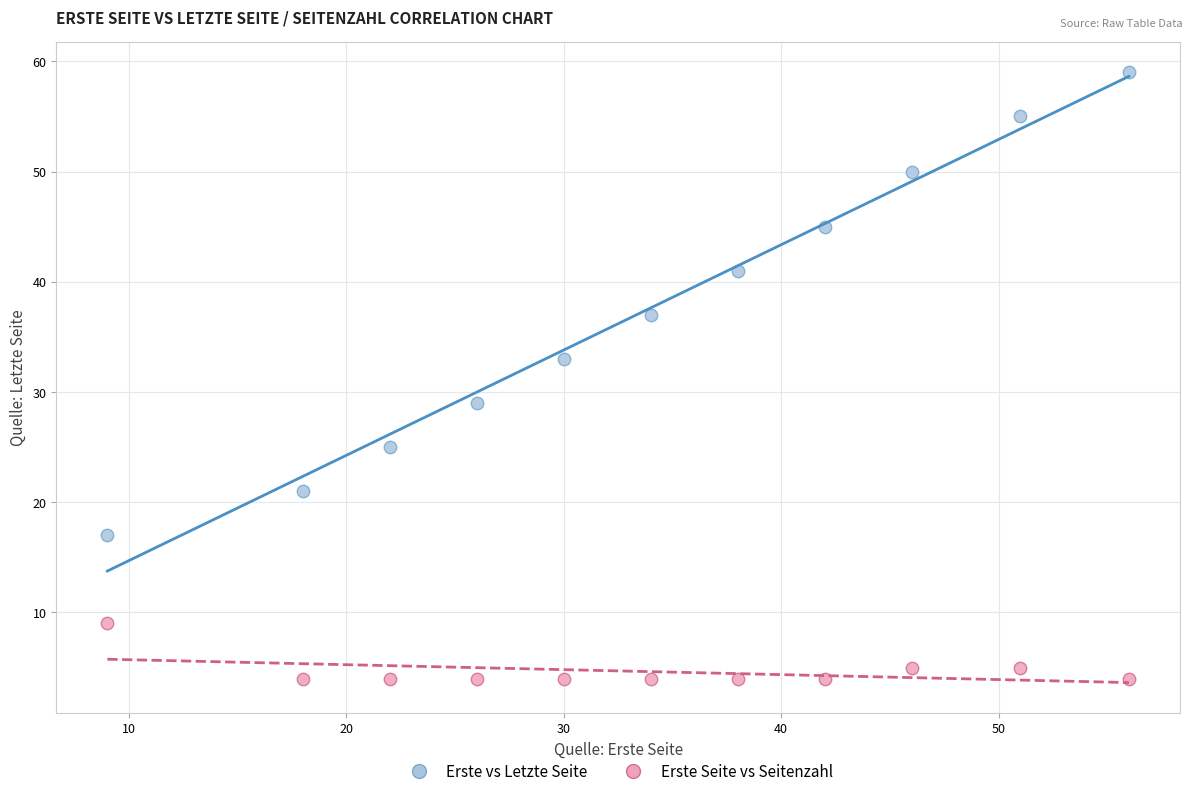

In the Erste vs Letzte Seite series, what Y value is closest to 38?

37